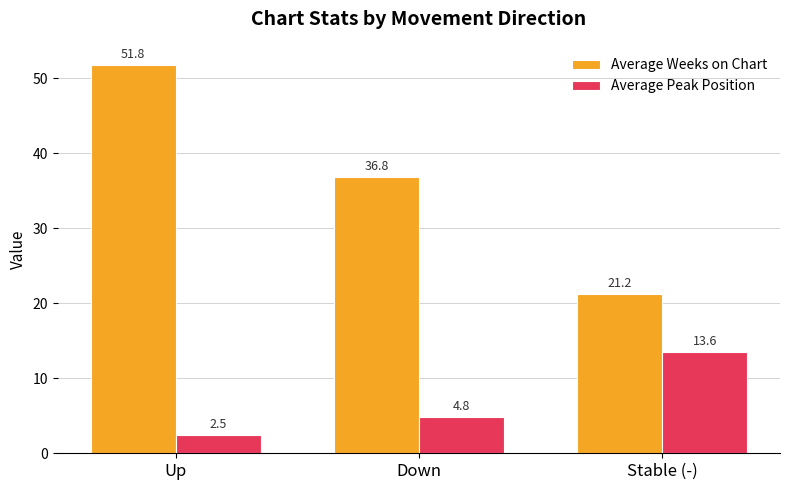

What is the label of the 3rd bar from the right?

Up